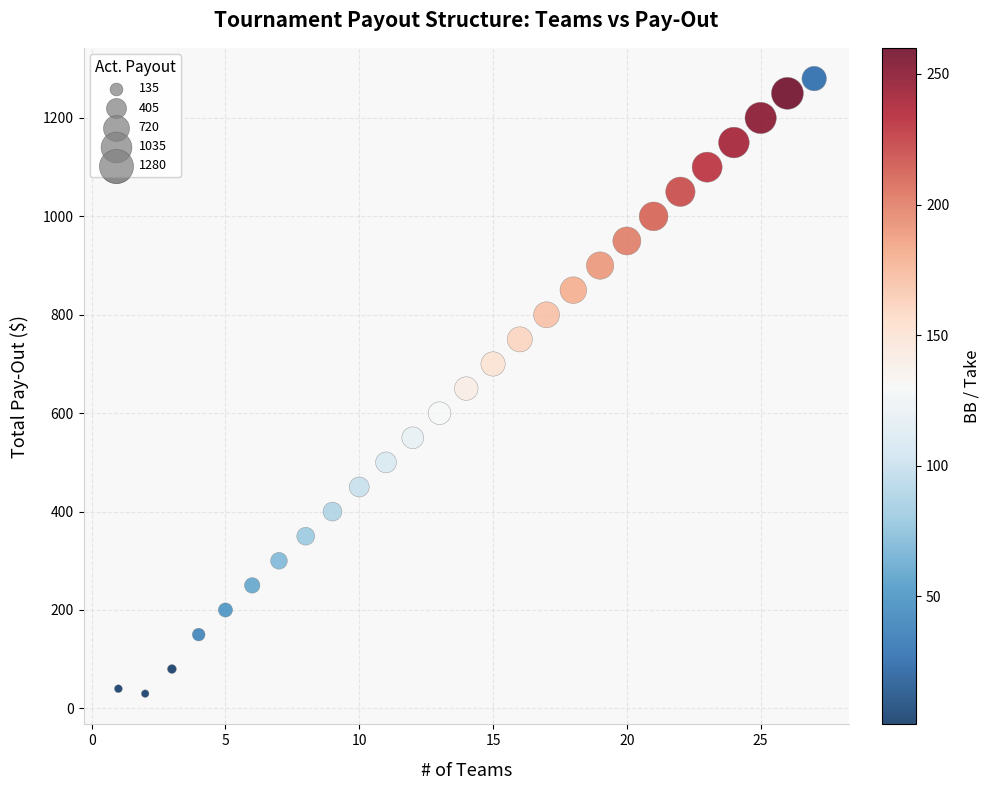

What is the range of Y values (max minus min)?

1250